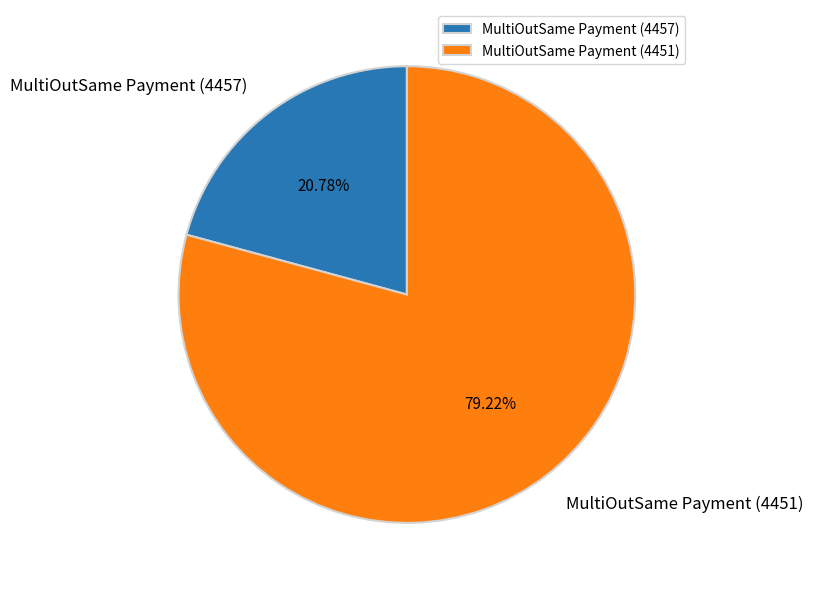

The MultiOutSame Payment (4457) slice represents 8% of the pie. True or false?

False